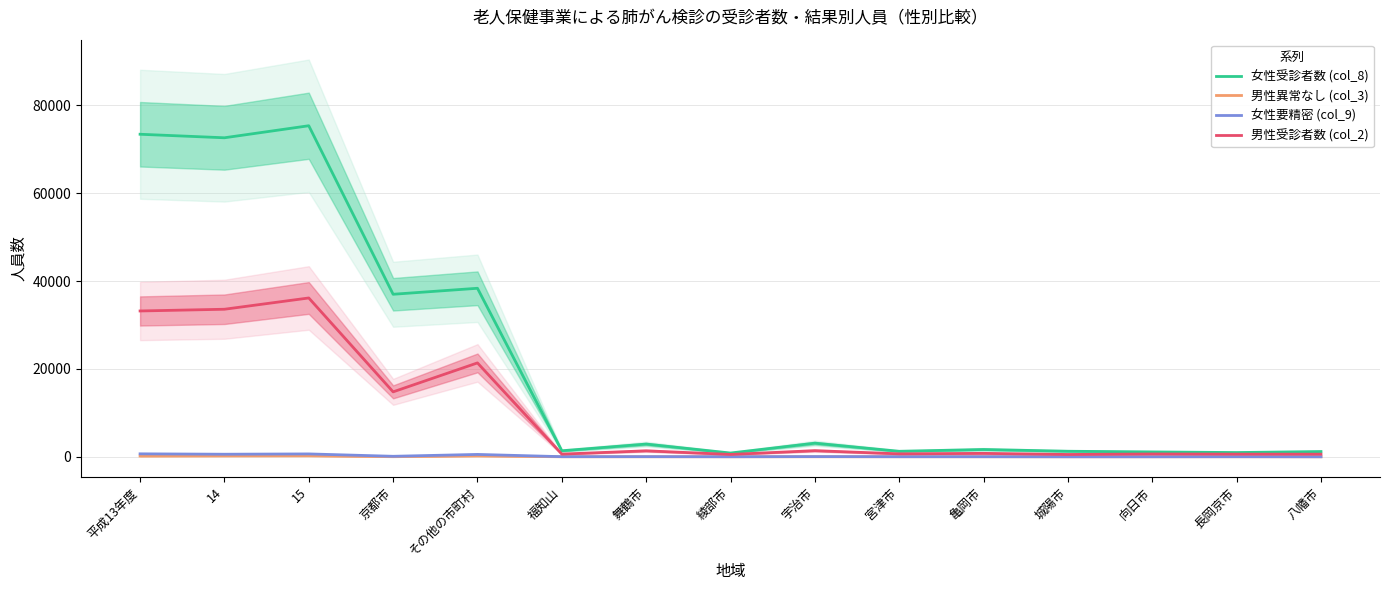

True or false: 男性異常なし (col_3) and 女性要精密 (col_9) cross at least once.

False